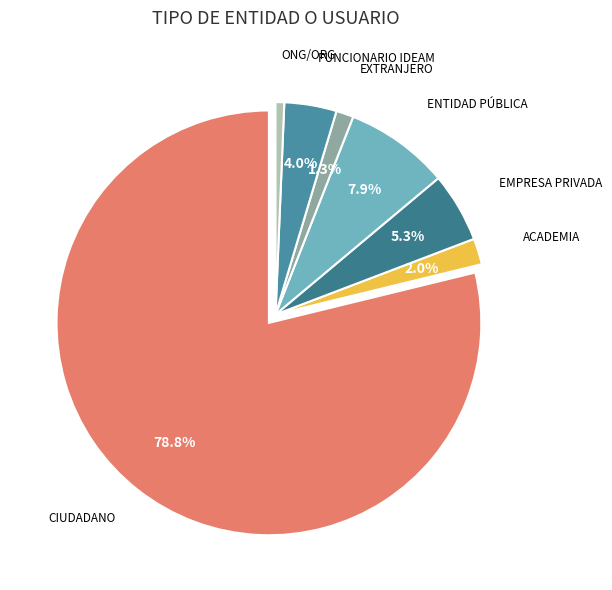

Is there a majority slice in this chart?

Yes